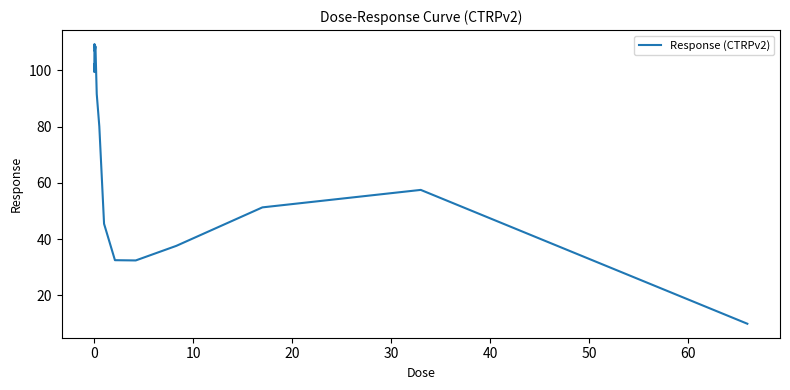

What is the maximum value shown in the chart?

109.3